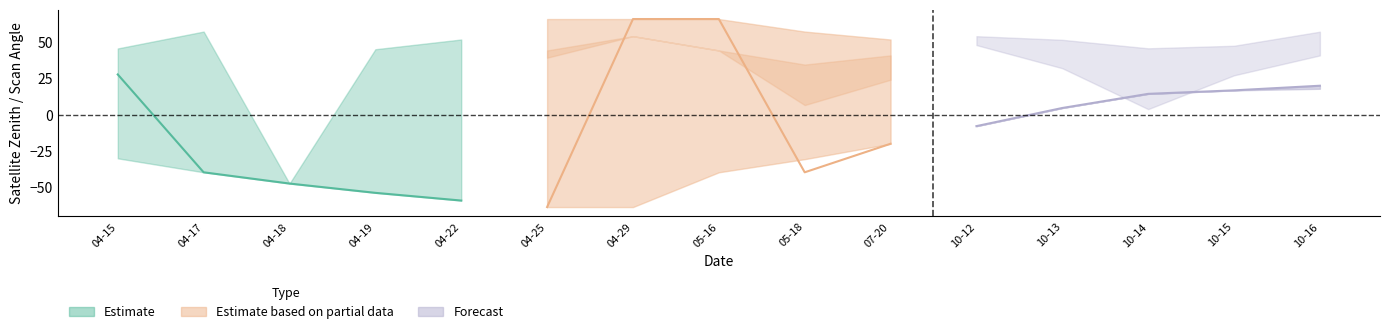

How many values in the satz_q1 series exceed -30?

7